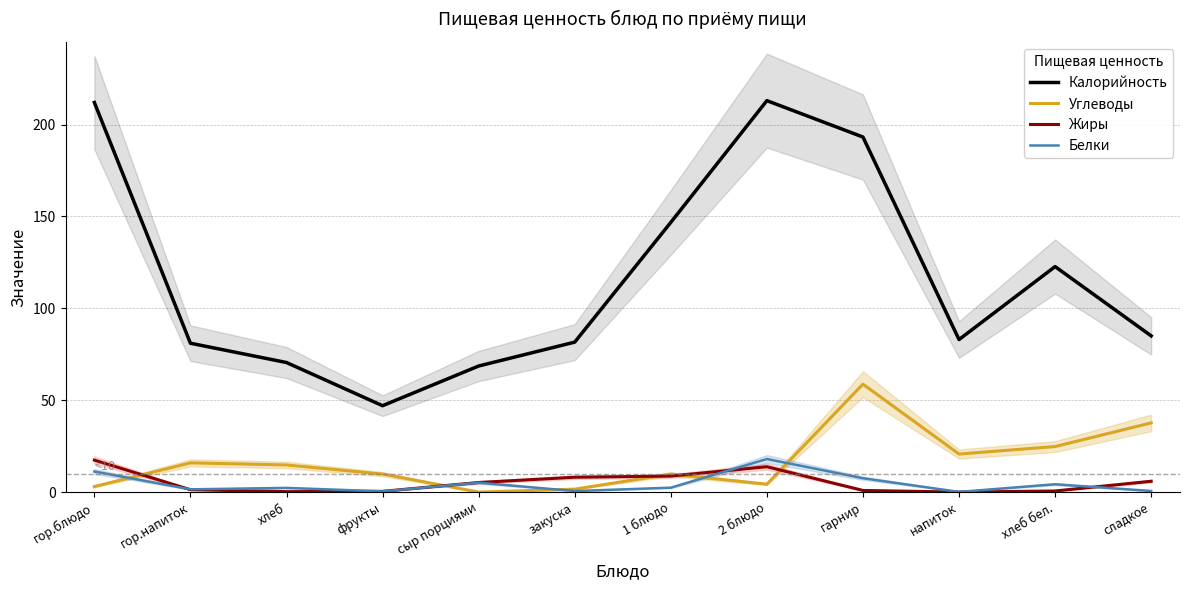

What is the difference between the Белки values at хлеб and напиток?

2.2